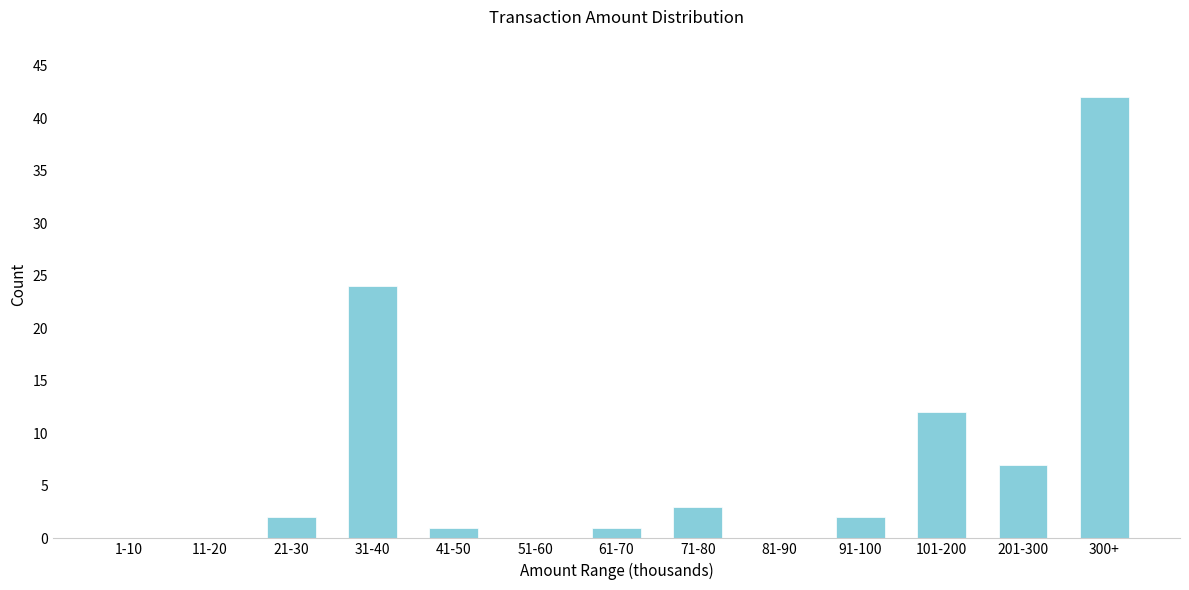

Reading left to right, list all the values displayed in this chart.

1-10=0	11-20=0	21-30=2	31-40=24	41-50=1	51-60=0	61-70=1	71-80=3	81-90=0	91-100=2	101-200=12	201-300=7	300+=42